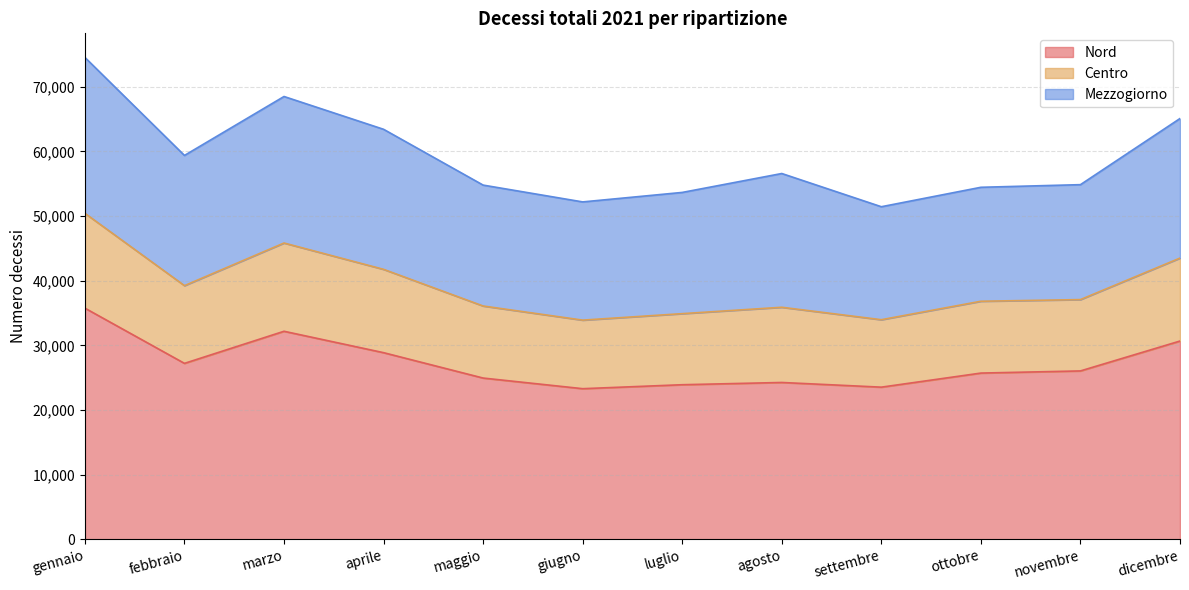

What is the highest value of the Nord series?

35769